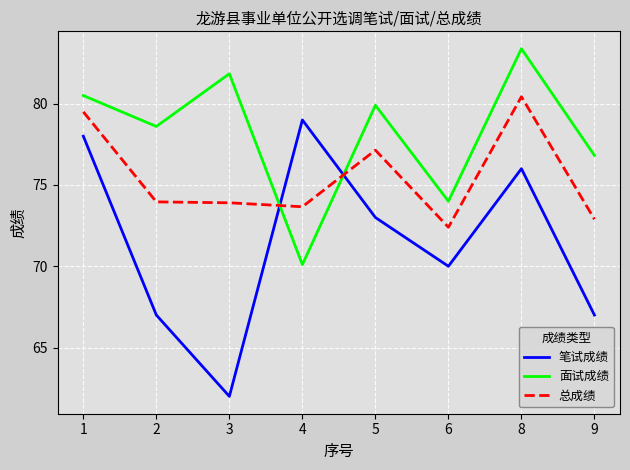

The value of 总成绩 at 4 is 73.7. True or false?

True